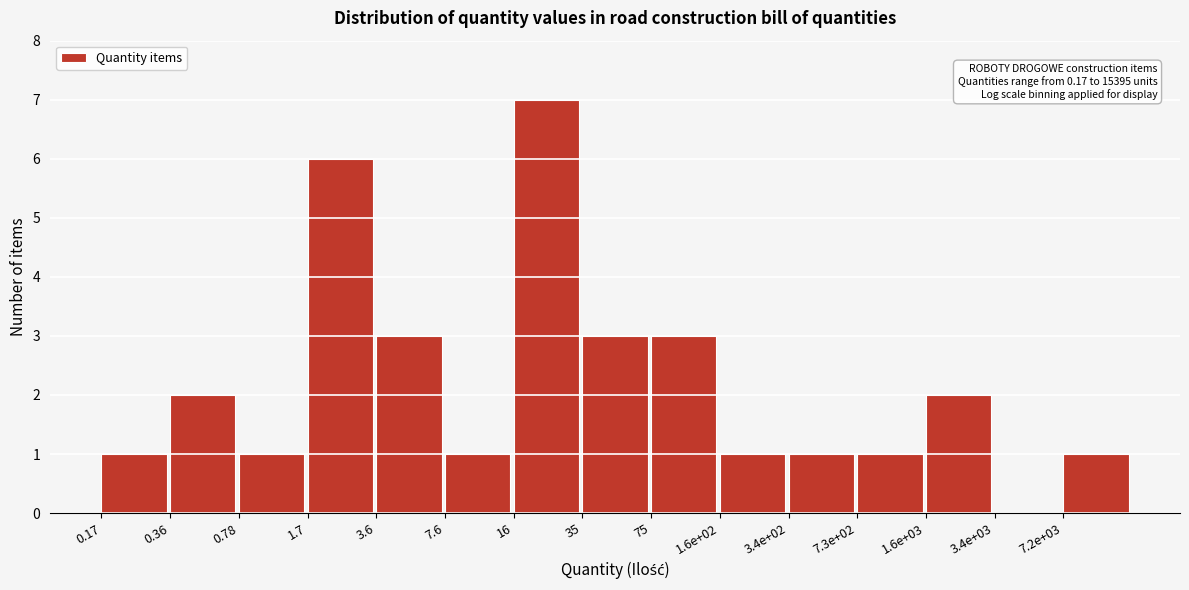

Reading right to left, transcribe all the data shown in this chart.

7.2e+03=1	3.4e+03=0	1.6e+03=2	7.3e+02=1	3.4e+02=1	1.6e+02=1	75=3	35=3	16=7	7.6=1	3.6=3	1.7=6	0.78=1	0.36=2	0.17=1